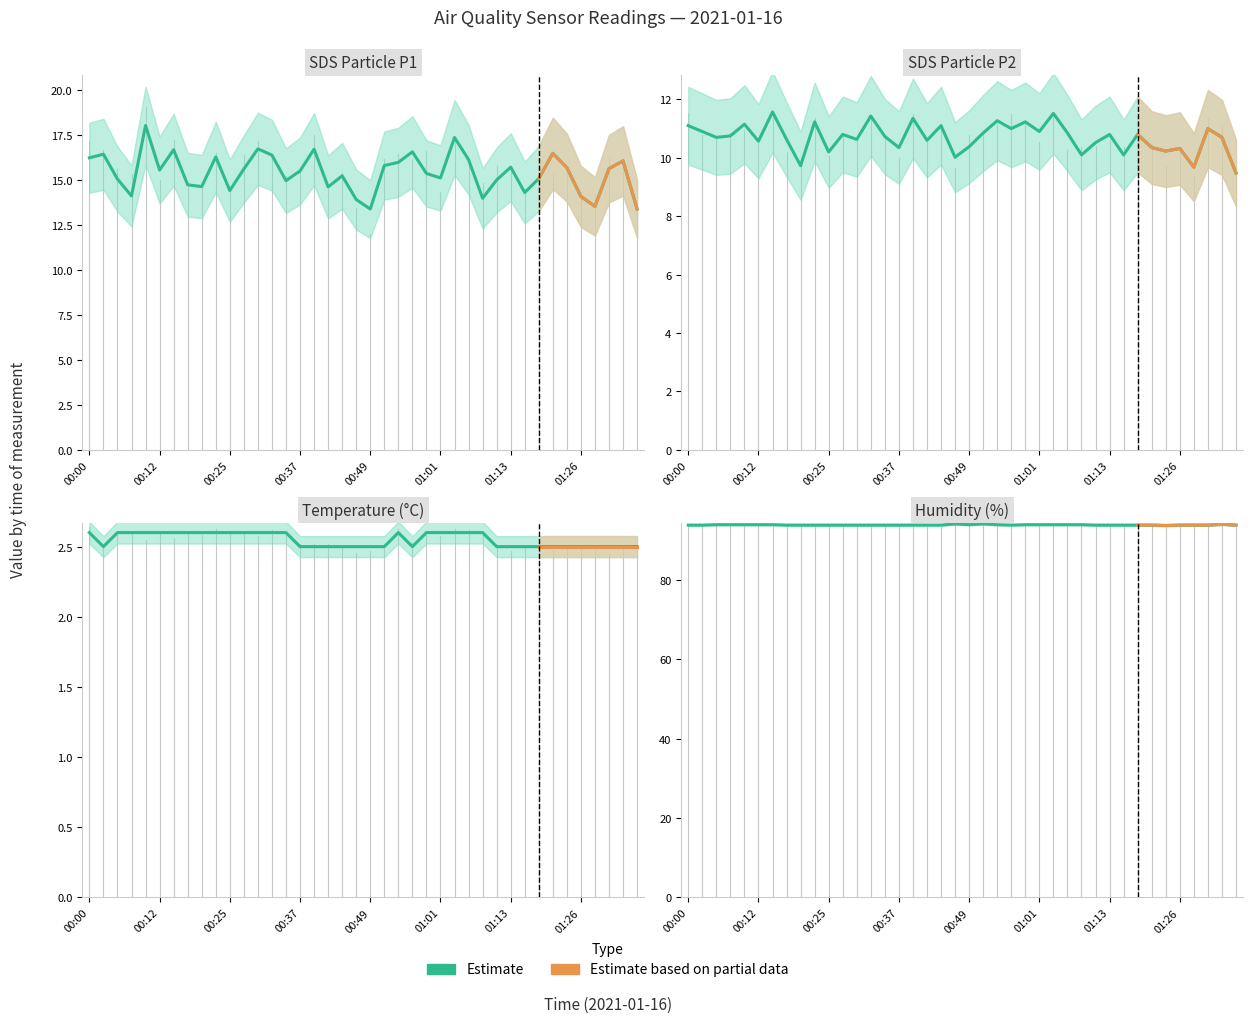

Between 00:07 and 00:10, which series saw the biggest shift?

SDS_P1